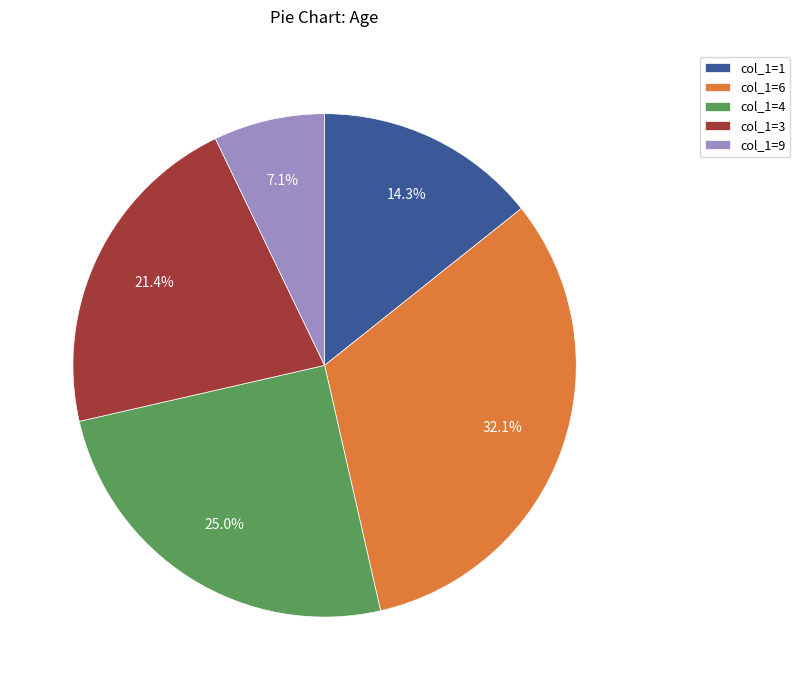

Is there a majority slice in this chart?

No